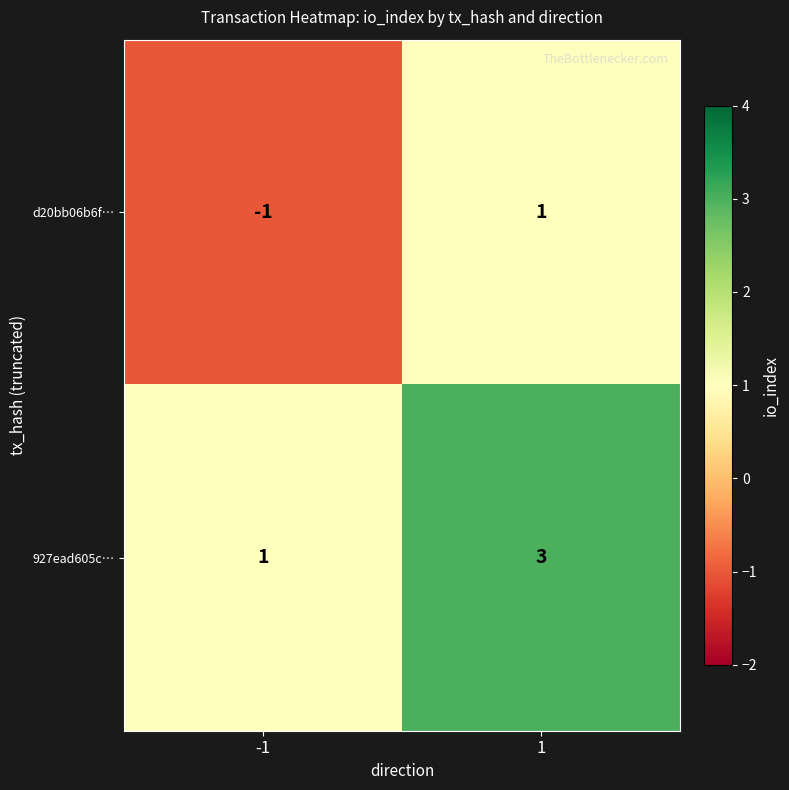

Which series has the largest total across all categories?

927ead605c…